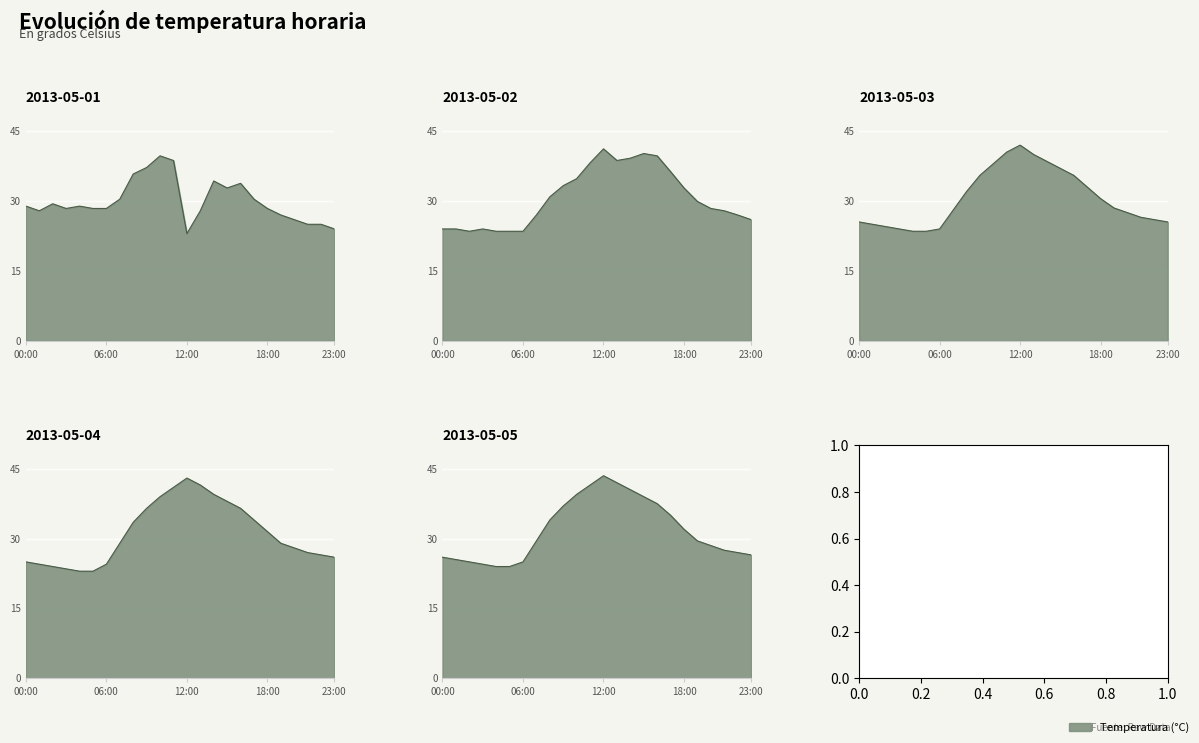

What is the average value of the 2013-05-02_line series?

30.7